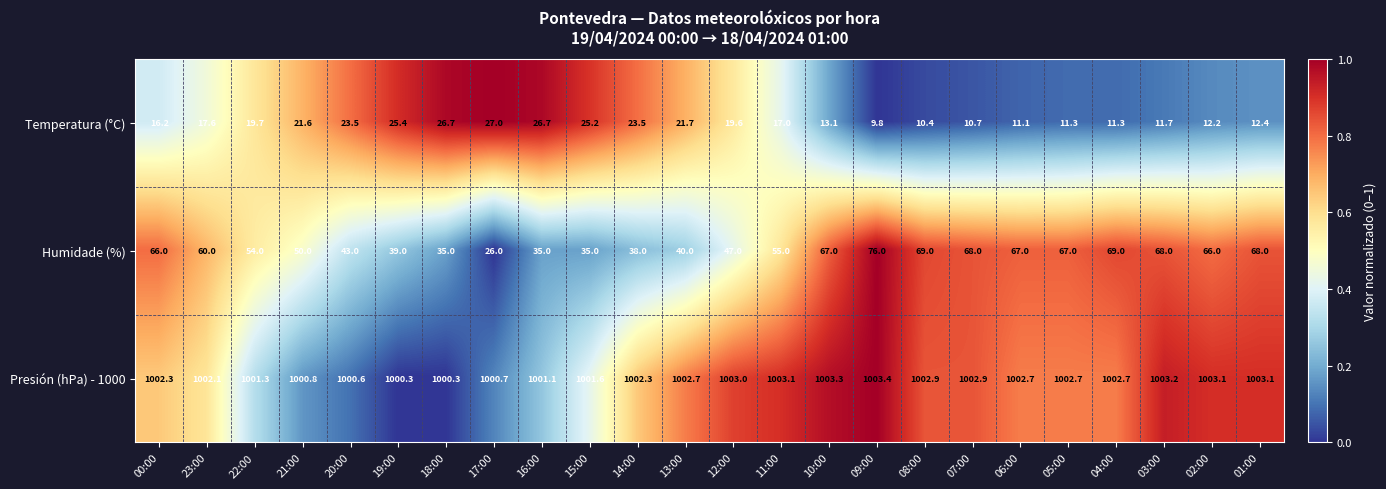

What is the sum of all Temperatura (°C) values?

425.4